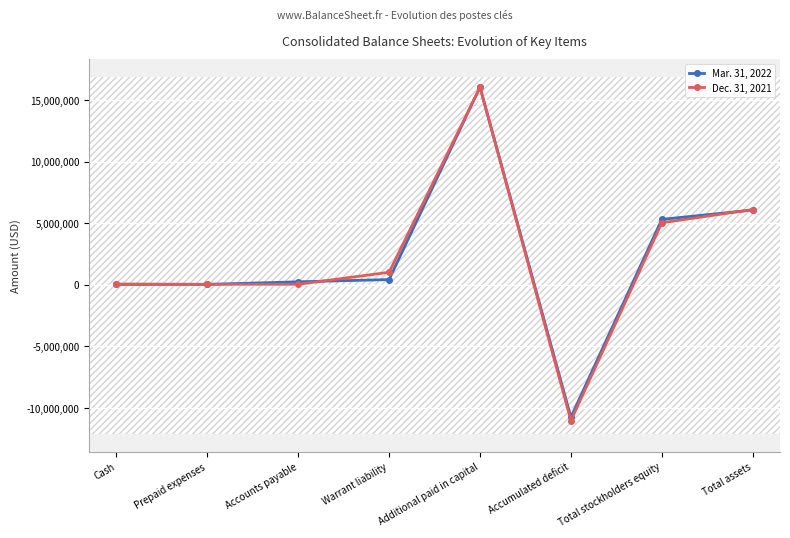

True or false: Mar. 31, 2022 has more than 0 points higher than both neighbors.

True